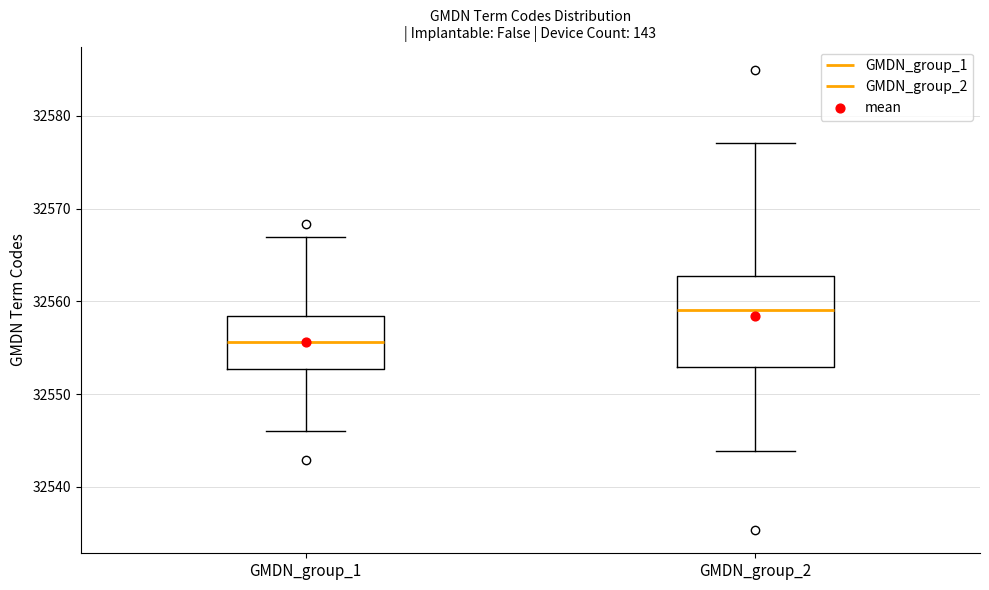

Where does the median line of the box for GMDN_group_2 sit on the y-axis? The values are not printed on the chart, so give them approximately, as read against the axis.

32559